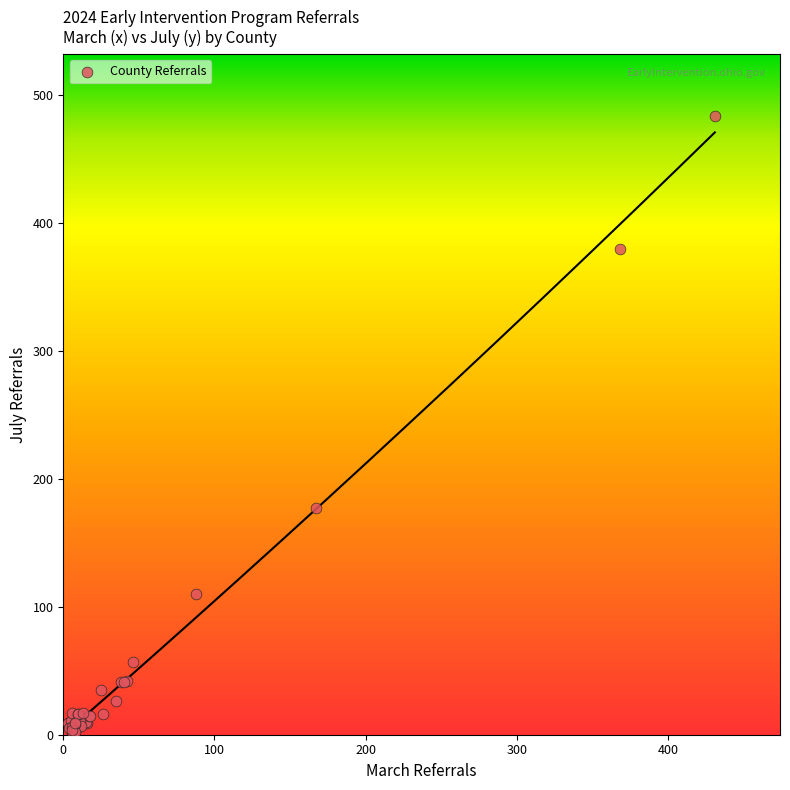

What Y value in the scatter plot is closest to 243?

177